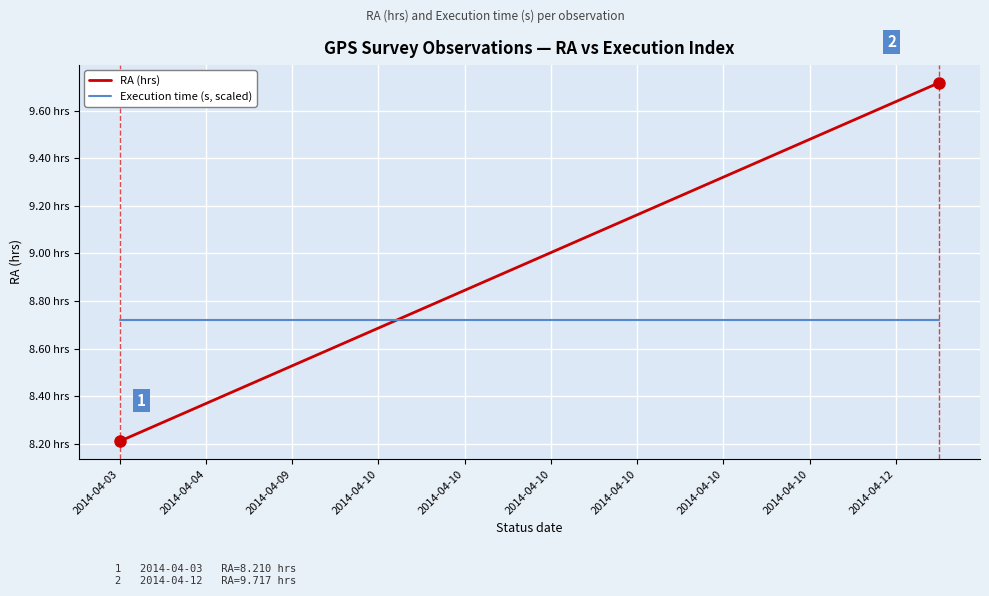

Does the chart have visible grid lines?

Yes